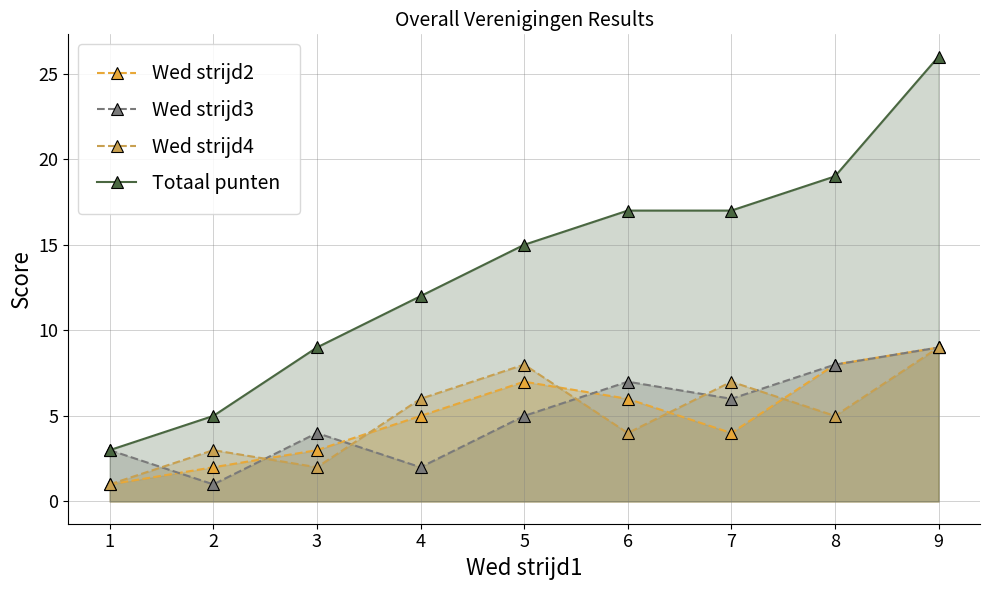

True or false: Wed strijd3 and Totaal punten intersect in this chart.

False